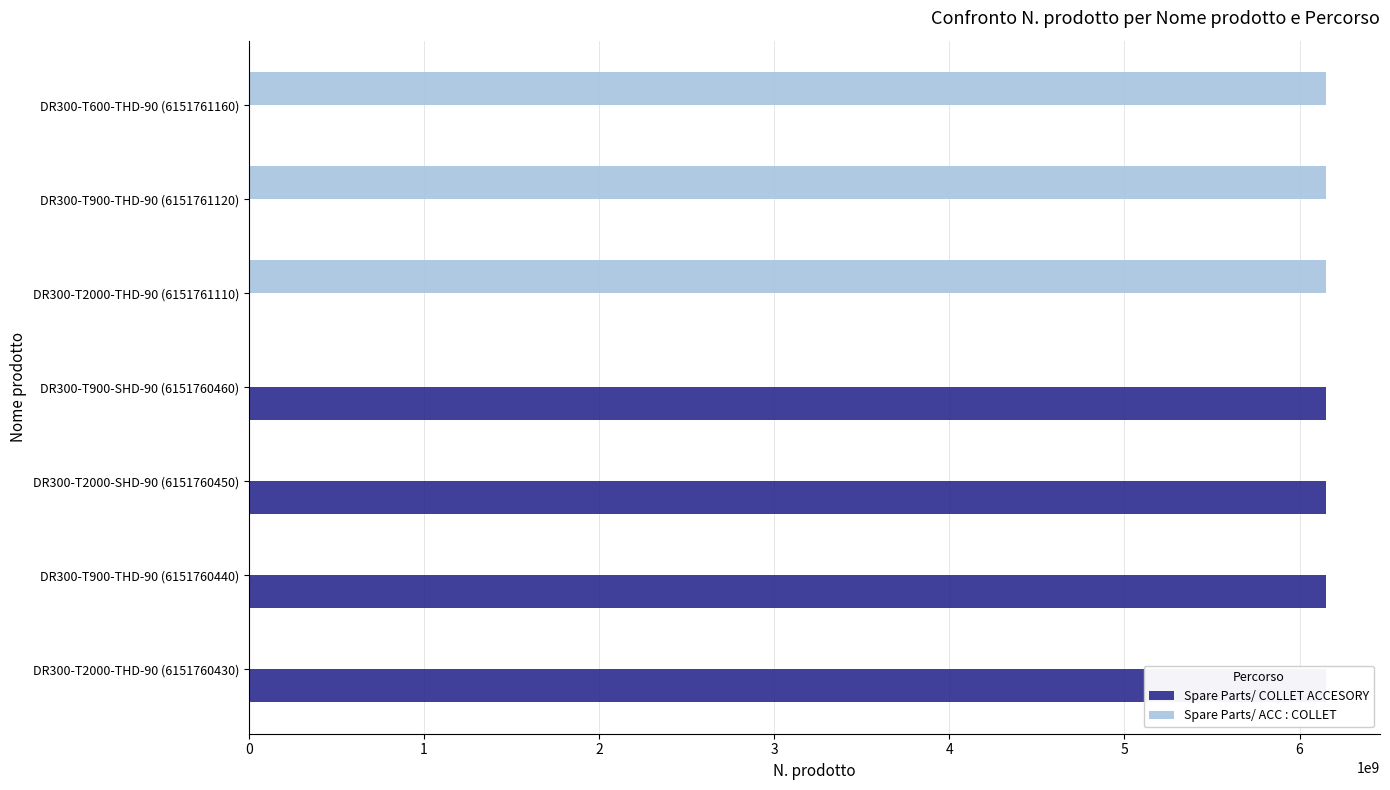

What is the sum of all Spare Parts/ COLLET ACCESORY values?

24607041780